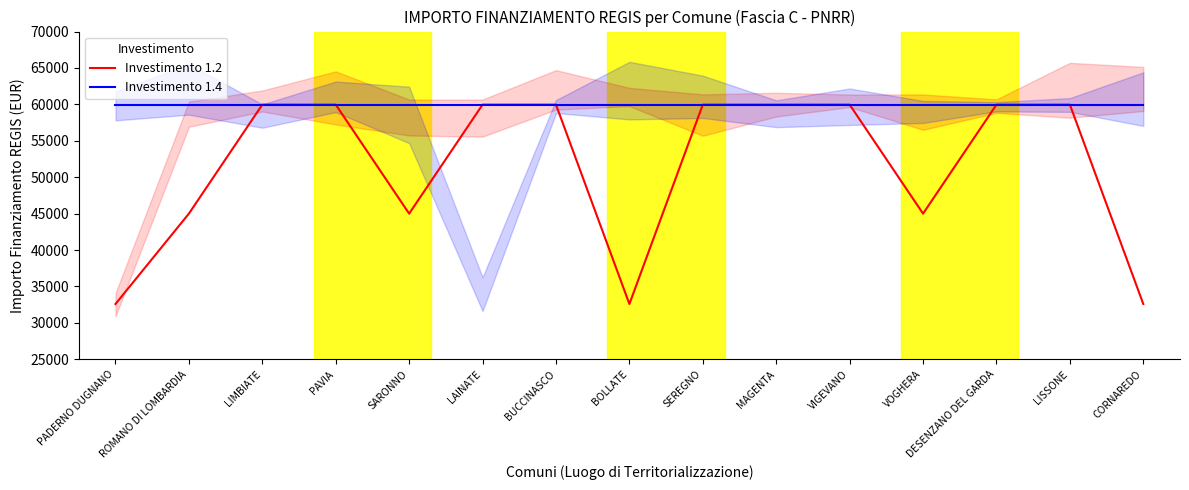

List the labels in order of Investimento 1.2 value, largest first.

LIMBIATE, PAVIA, LAINATE, BUCCINASCO, SEREGNO, MAGENTA, VIGEVANO, DESENZANO DEL GARDA, LISSONE, ROMANO DI LOMBARDIA, SARONNO, VOGHERA, PADERNO DUGNANO, BOLLATE, CORNAREDO